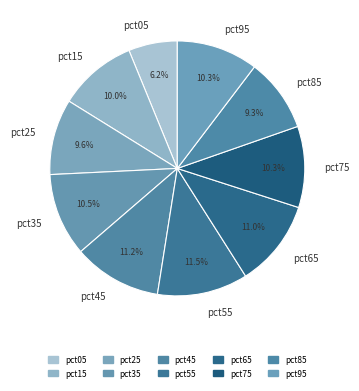

How many slices are in this pie chart?

10